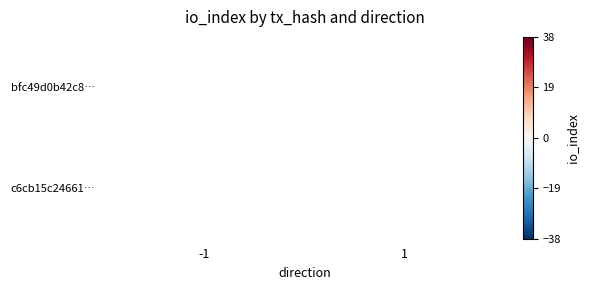

Between -1 and 1, which is larger?

1